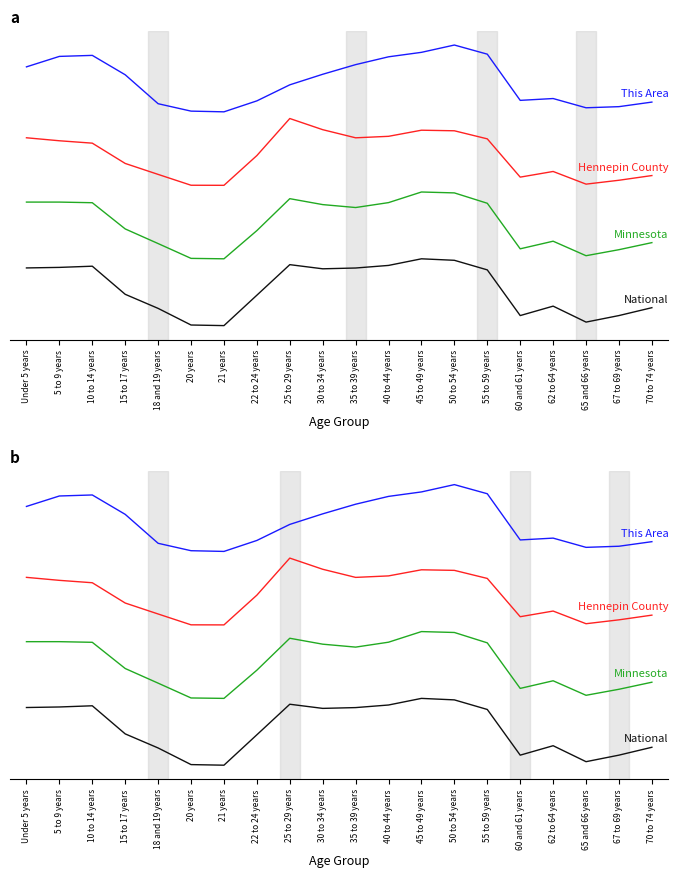

Which series changed the most between 60 and 61 years and 67 to 69 years?

This Area